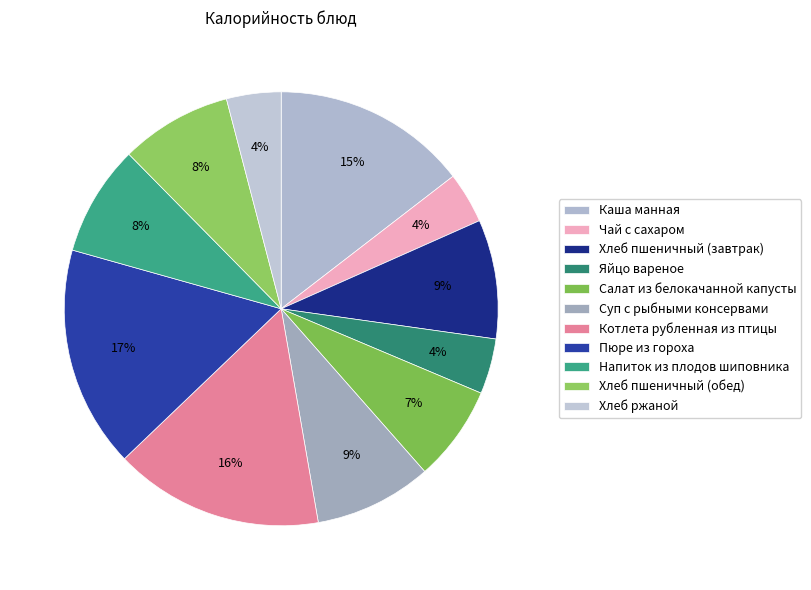

Which slice is the largest?

Пюре из гороха